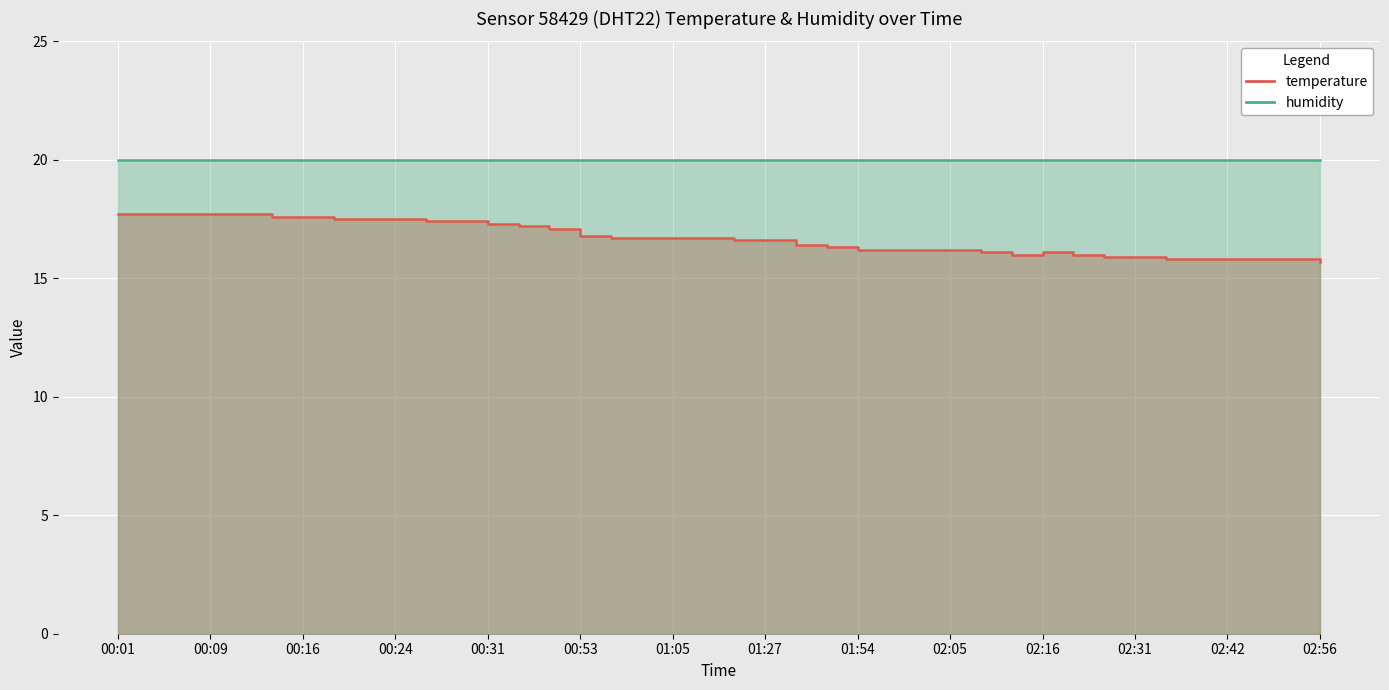

Is it true that the value at 02:11 is 16.1?

True